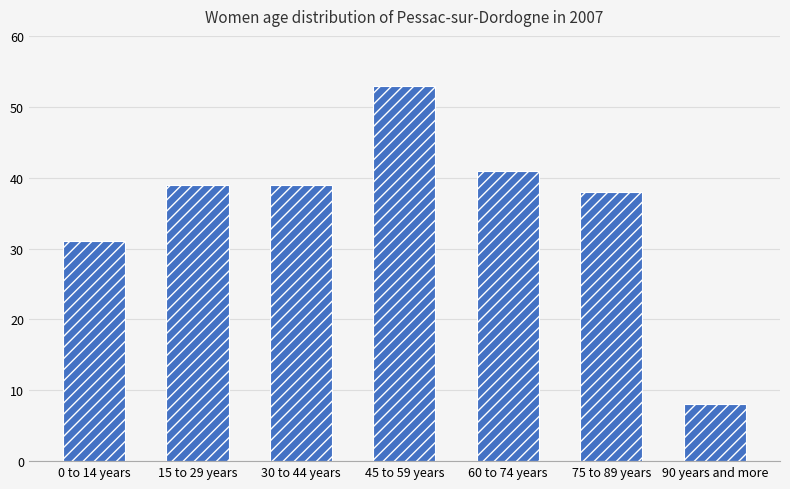

What is the difference between the values at 60 to 74 years and 75 to 89 years?

3